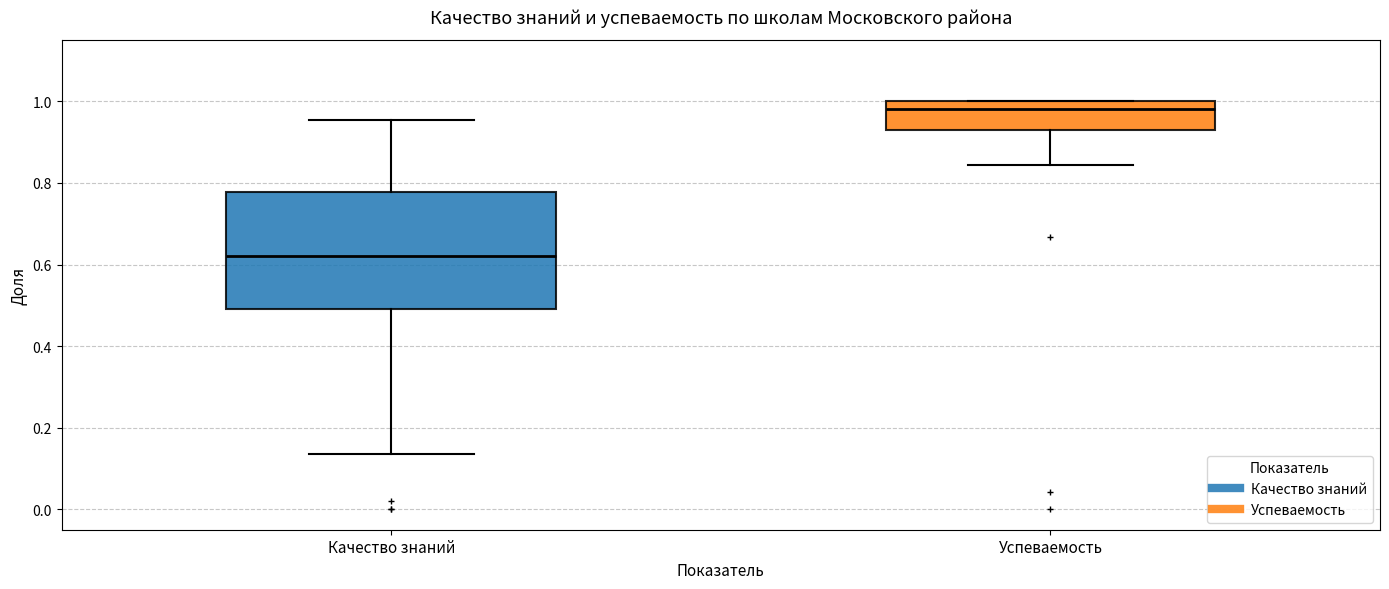

Reading left to right, transcribe this box plot: for each box, give where its median line is, the range the box spans, and where its two whiskers end, as read against the y-axis. The values are not printed on the chart, so give them approximately, as read against the axis.

Качество знаний: median 0.62, box 0.50 to 0.78, whiskers 0.14 to 0.96
Успеваемость: median 0.98, box 0.92 to 1.00, whiskers 0.84 to 1.00